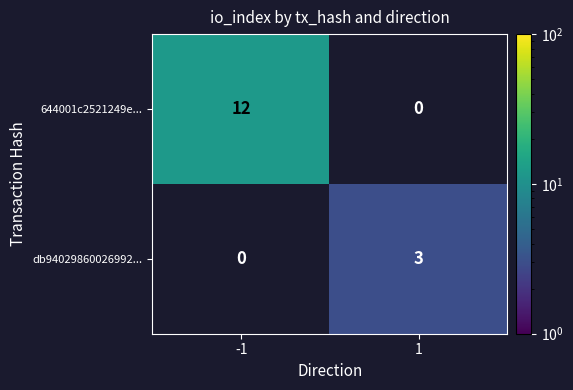

Which has a higher value, 1 or -1?

-1